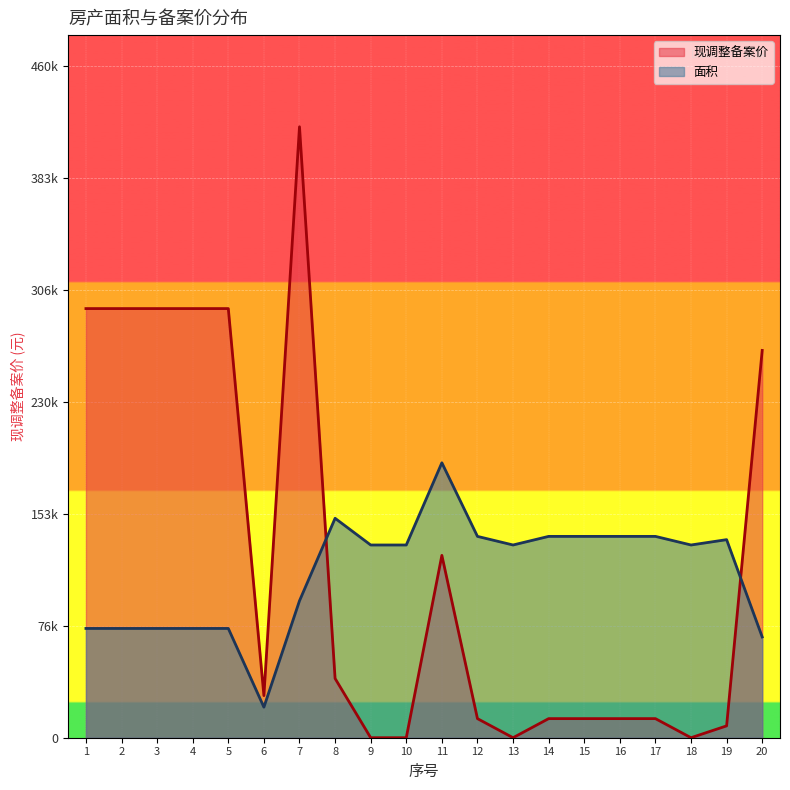

Which series has the largest range (max minus min)?

现调整备案价